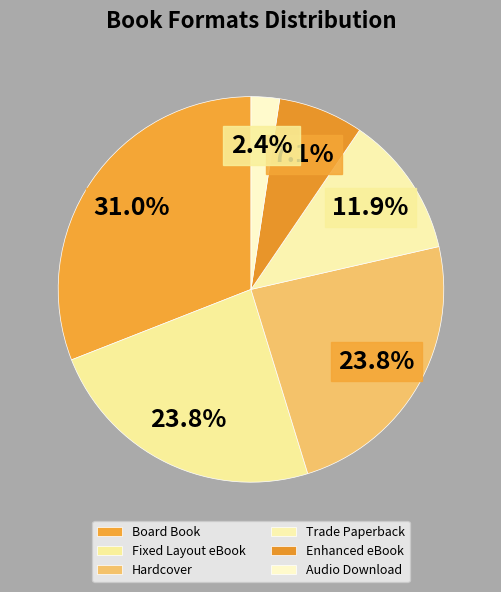

To the nearest percent, what percentage of the pie is Enhanced eBook?

7%